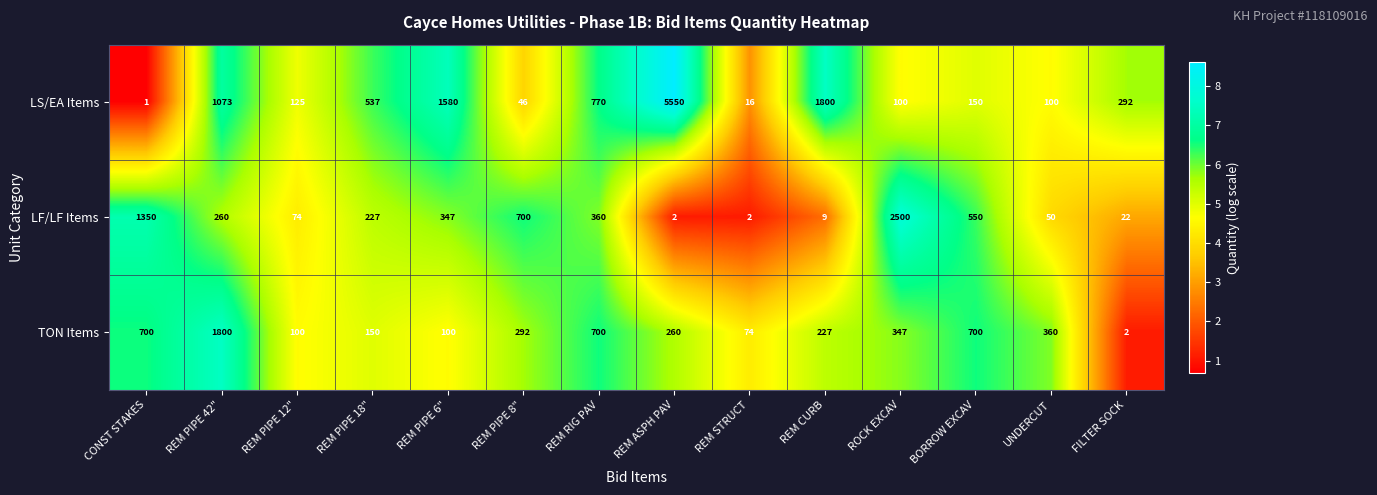

Where does the LS/EA Items series first go above 292?

REM PIPE 42"